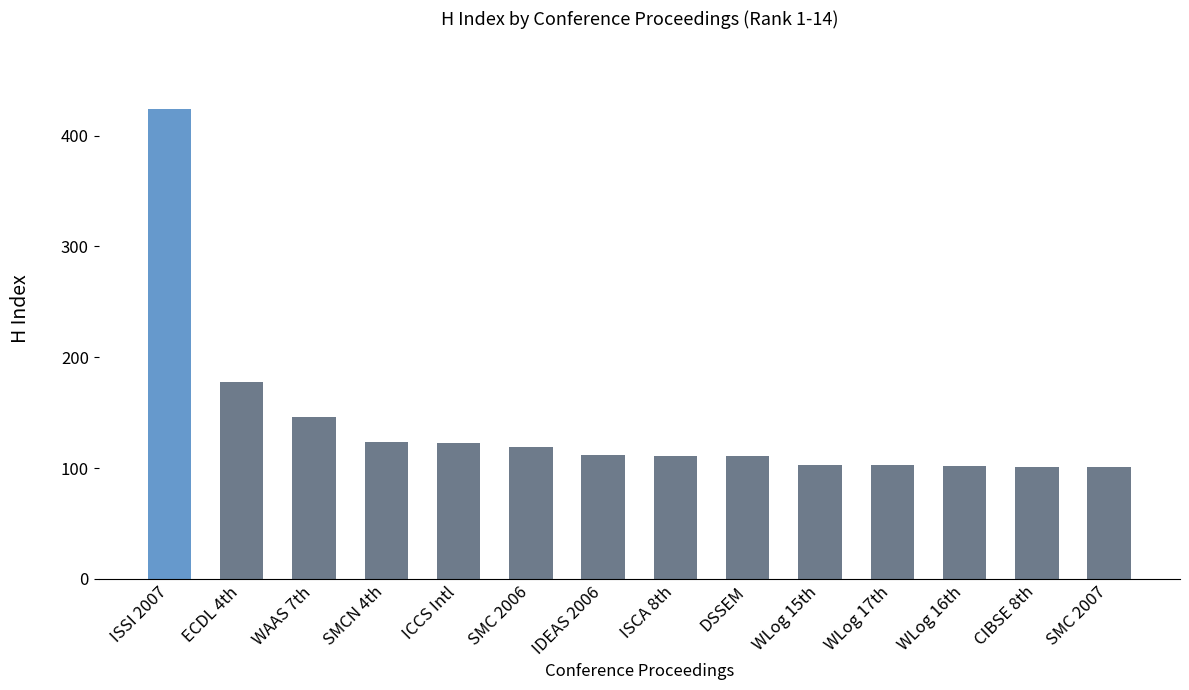

What is the ratio of the value at WLog 16th to the value at WLog 17th?

1.0